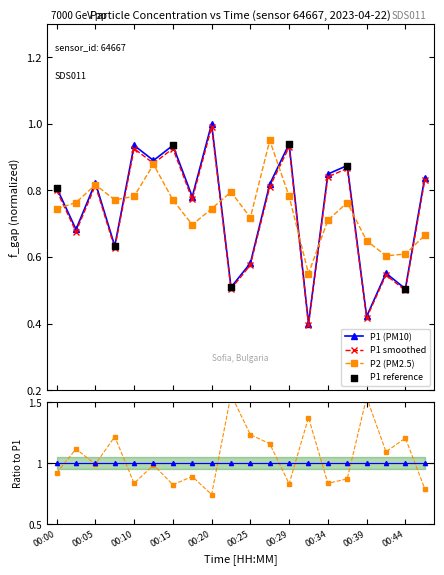

Which series has the largest Y range (max minus min)?

P1